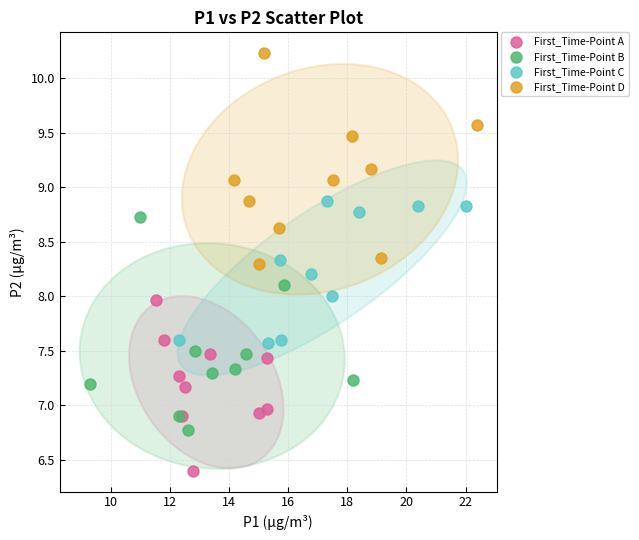

Which series contains the lowest Y value?

First_Time-Point A